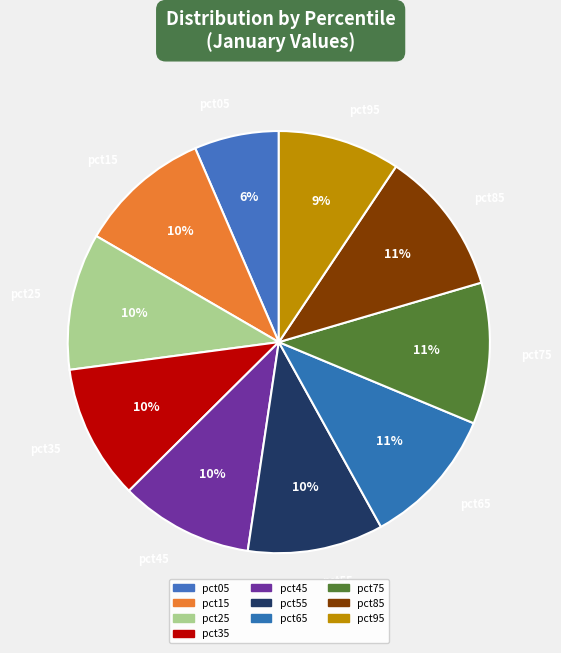

How many slices are in this pie chart?

10